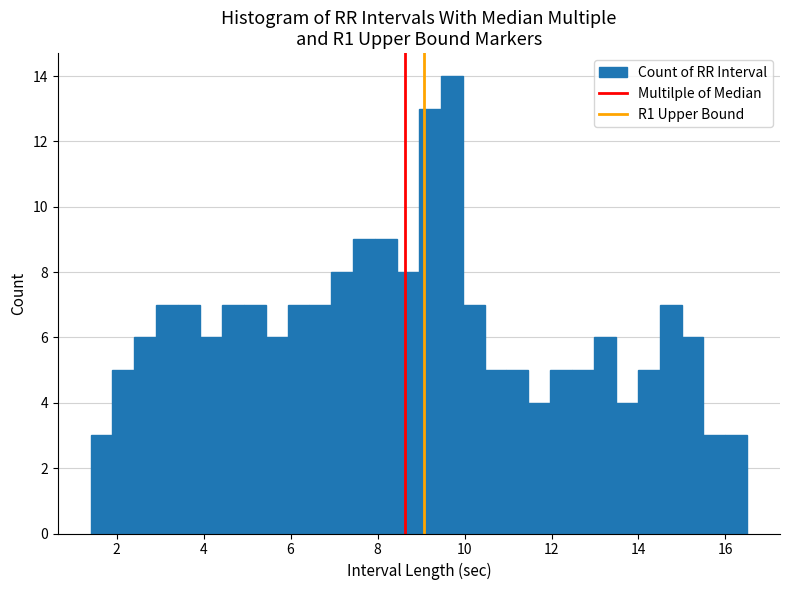

Around what value on the x-axis is the tallest bar? Give the approximate position of its centre, as read against the axis.

9.8